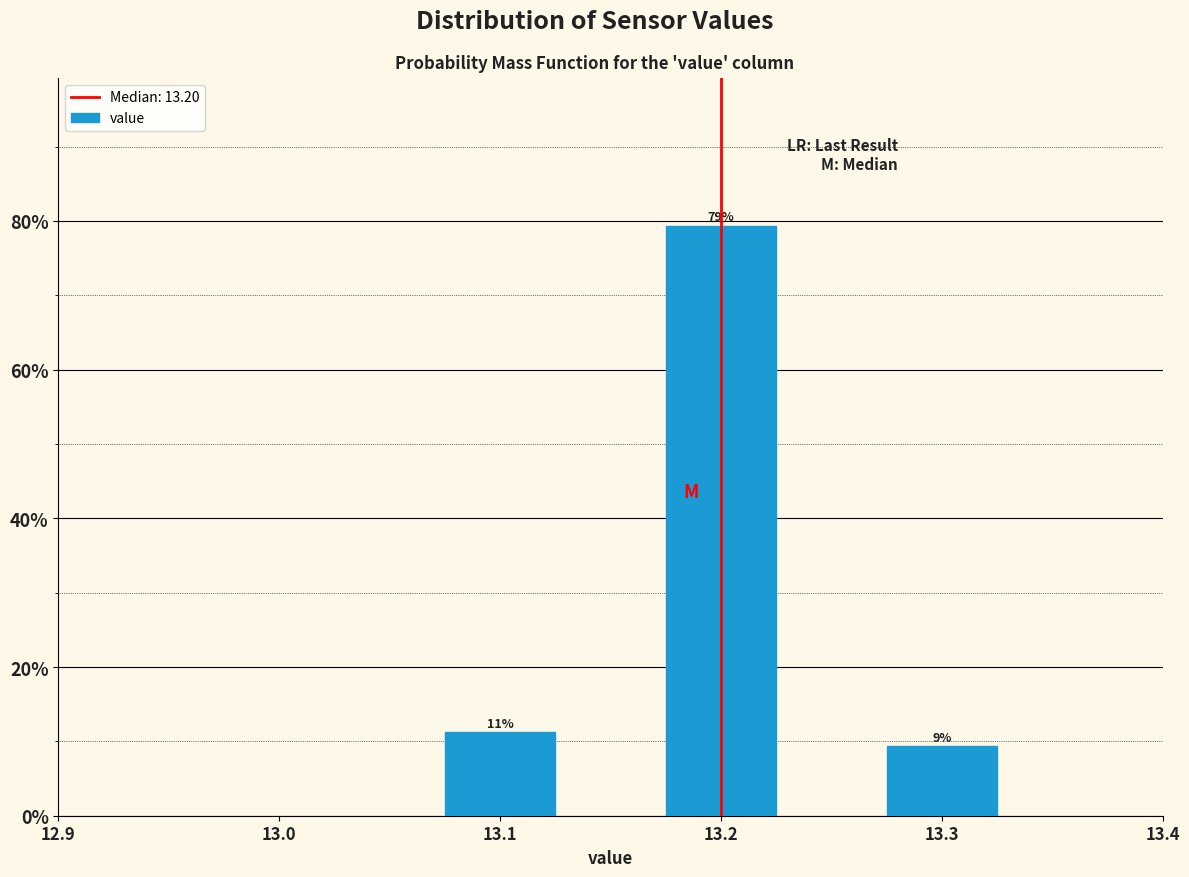

How many bars are there in total?

3